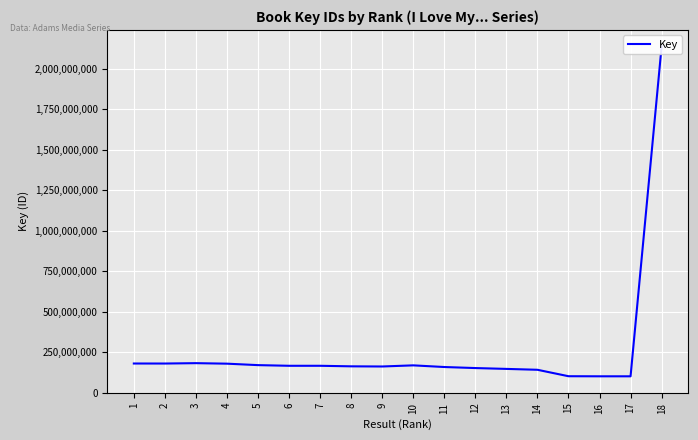

What is the sum of all values?

4742446747